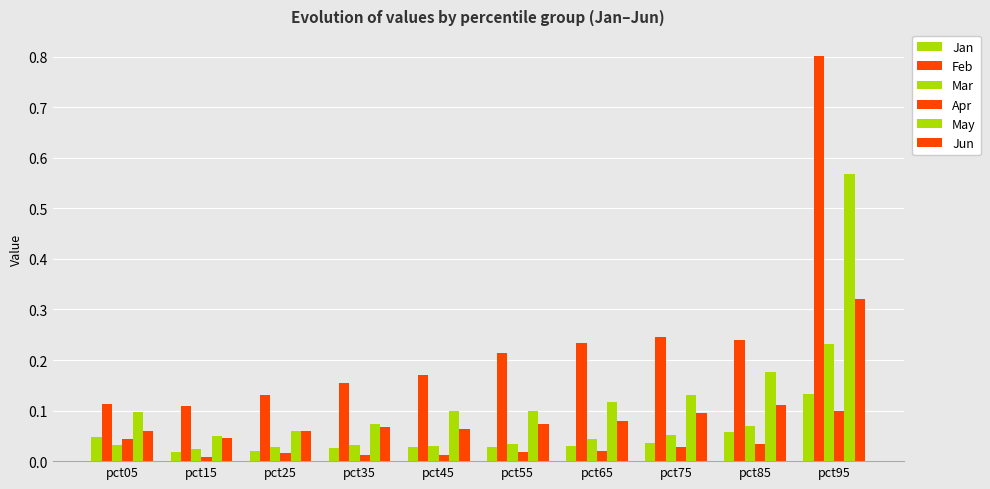

How many bars are there in total?

60